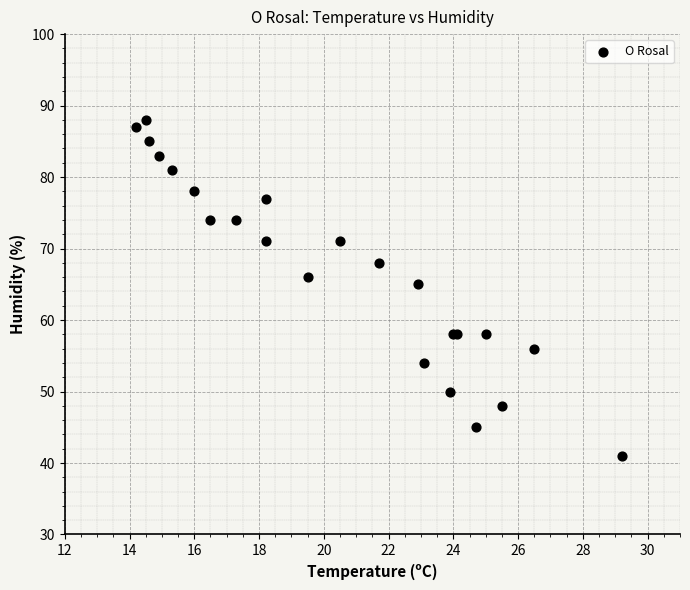

What Y value in the scatter plot is closest to 64?

65